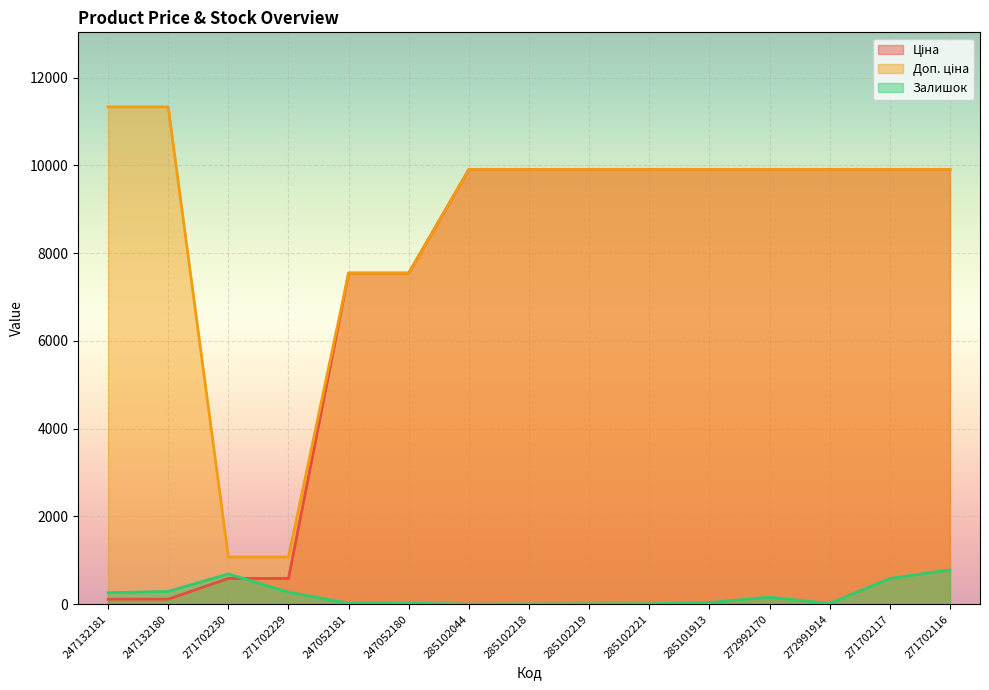

At which label does Залишок first exceed 35?

247132181